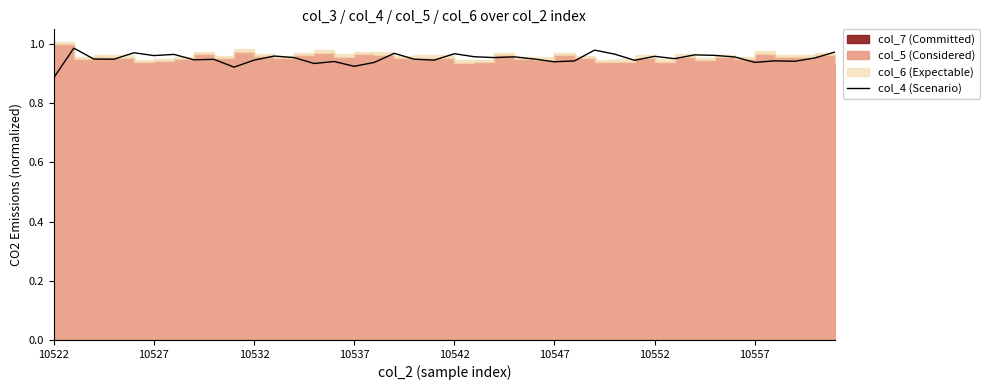

How many interior local valleys (lower than both neighbors) does the data have?

13